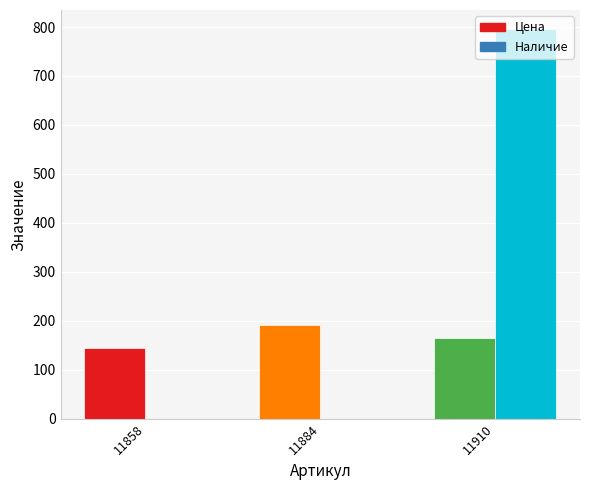

Are the bars horizontal?

No